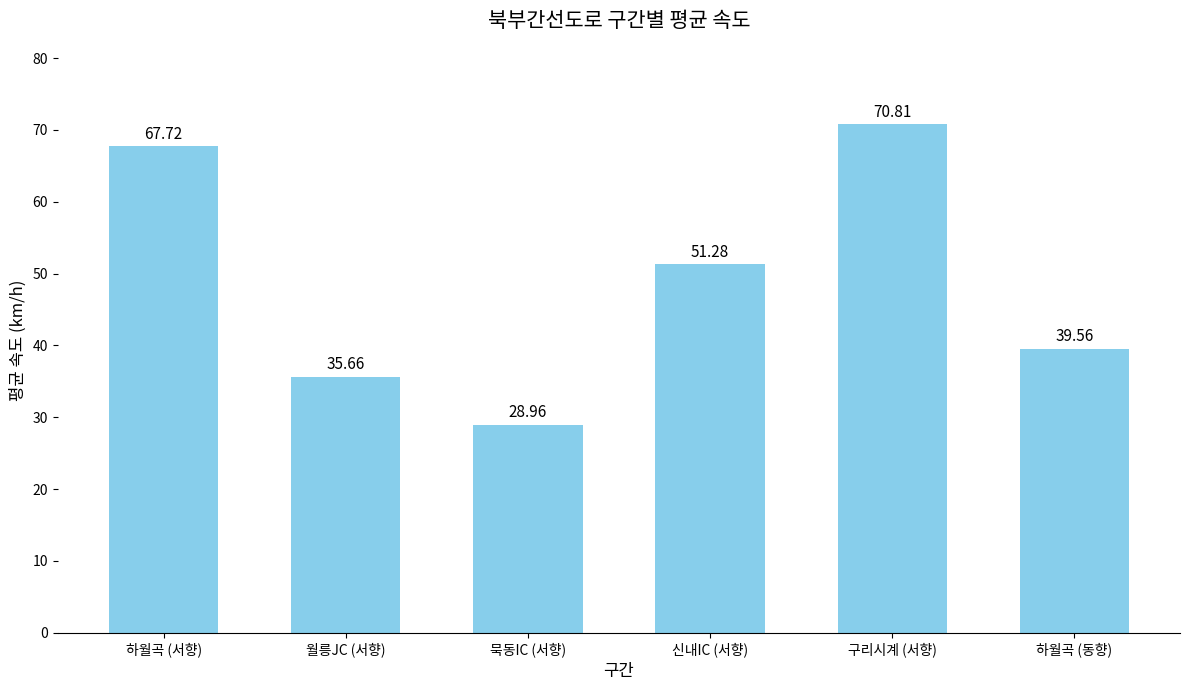

What is the value of the 4th bar from the left?

51.3